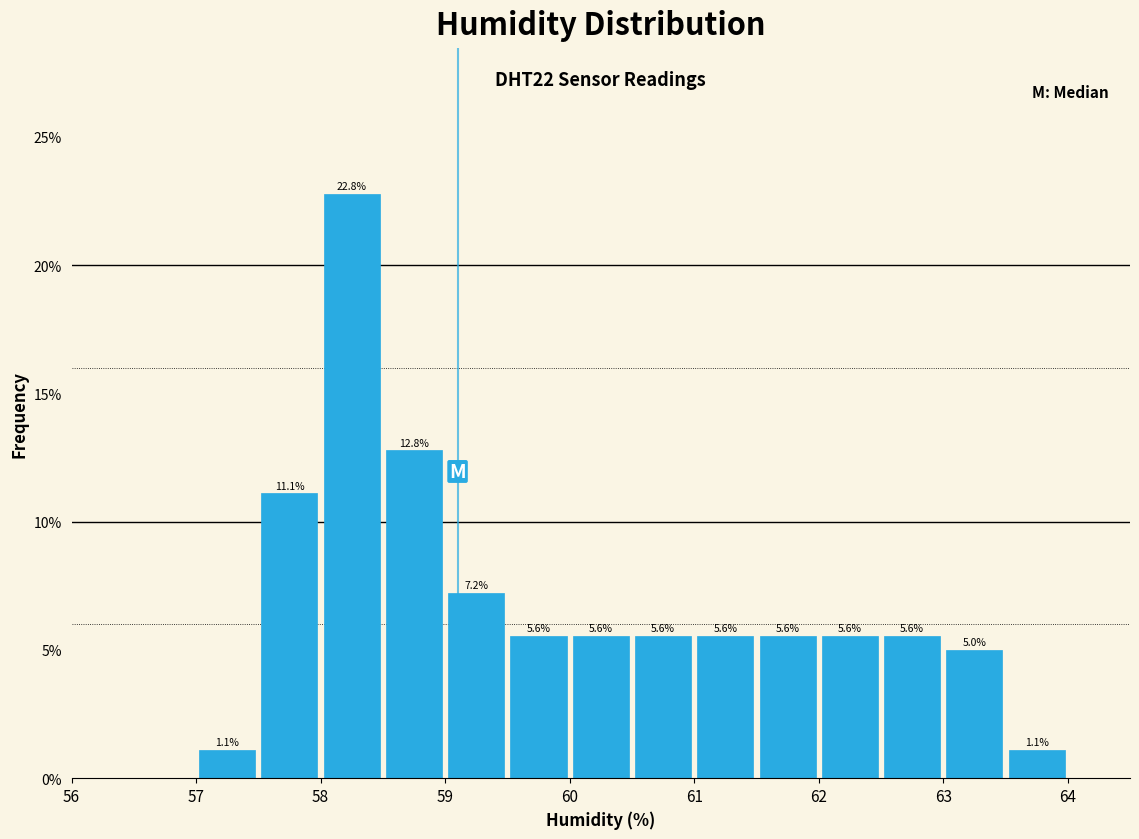

Over which range of the x-axis is the bar tallest?

58.0 to 58.5